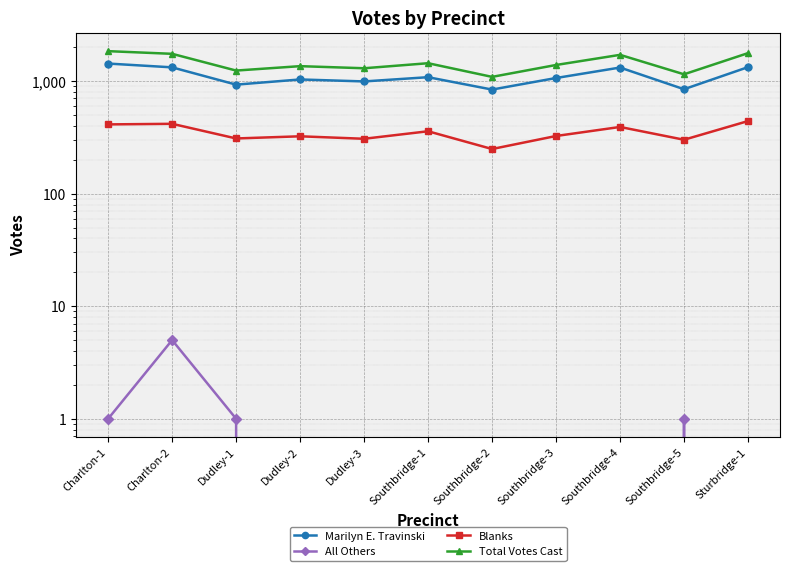

True or false: All Others has more than 1 points higher than both neighbors.

True